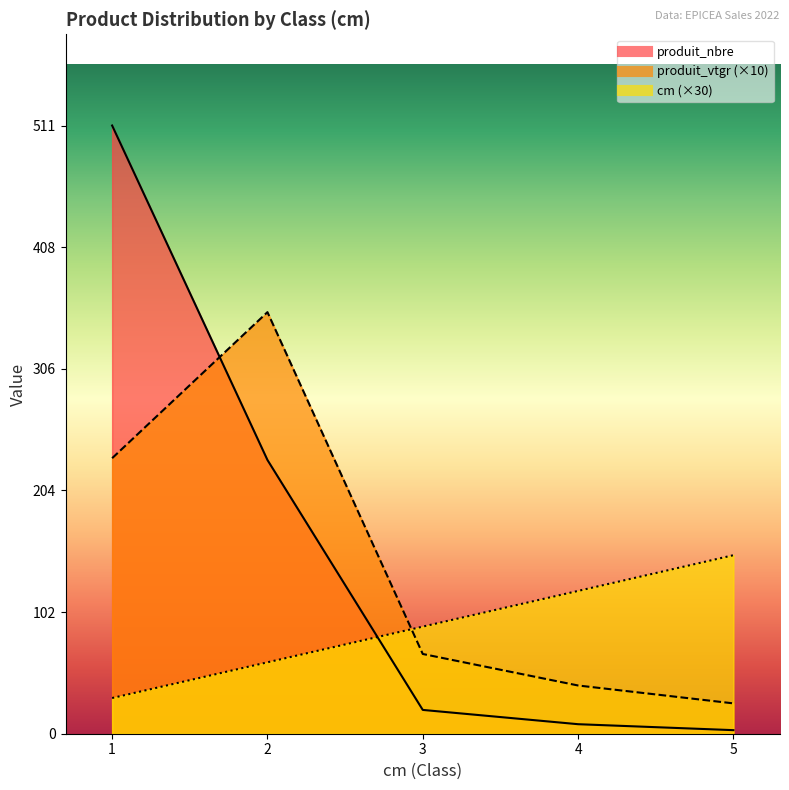

Which series ends up on top after the final intersection of produit_vtgr and produit_nbre?

produit_vtgr